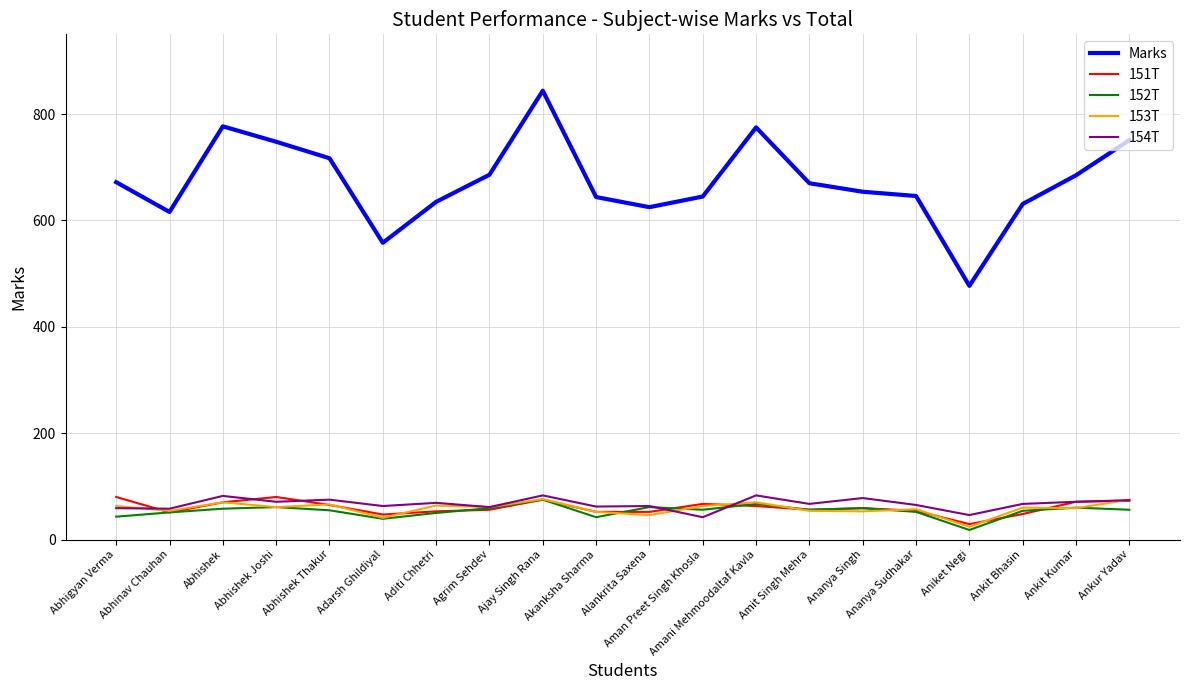

Which series has the widest spread of values?

Marks